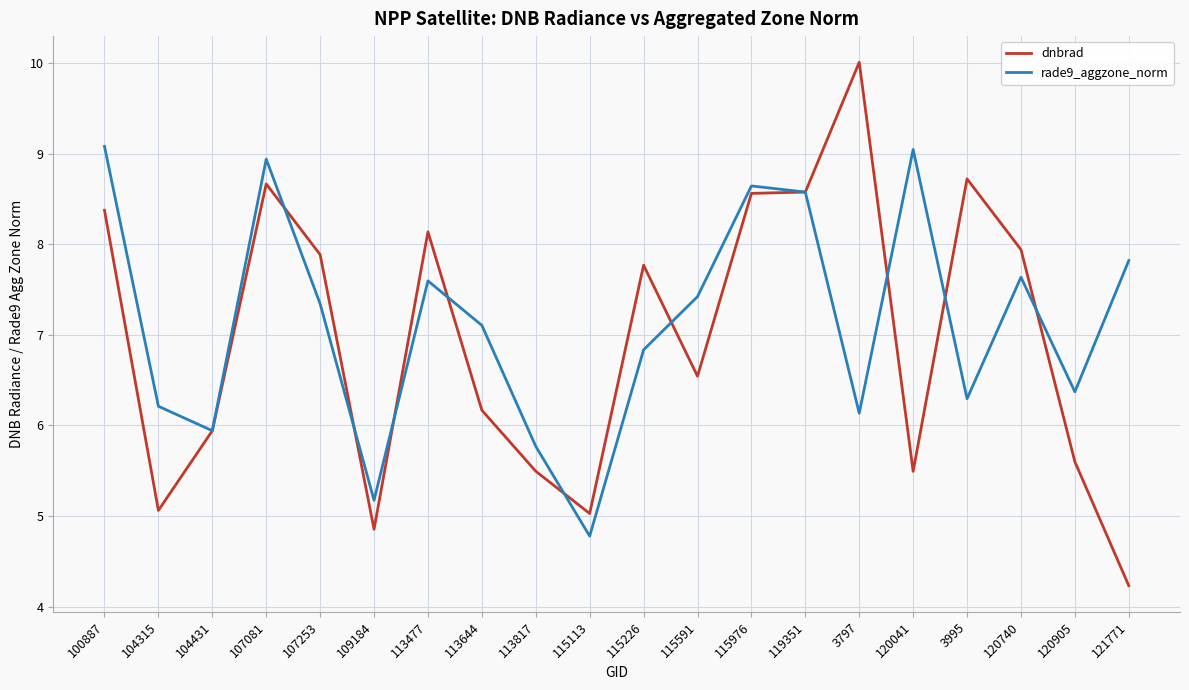

True or false: dnbrad has more than 1 points higher than both neighbors.

True